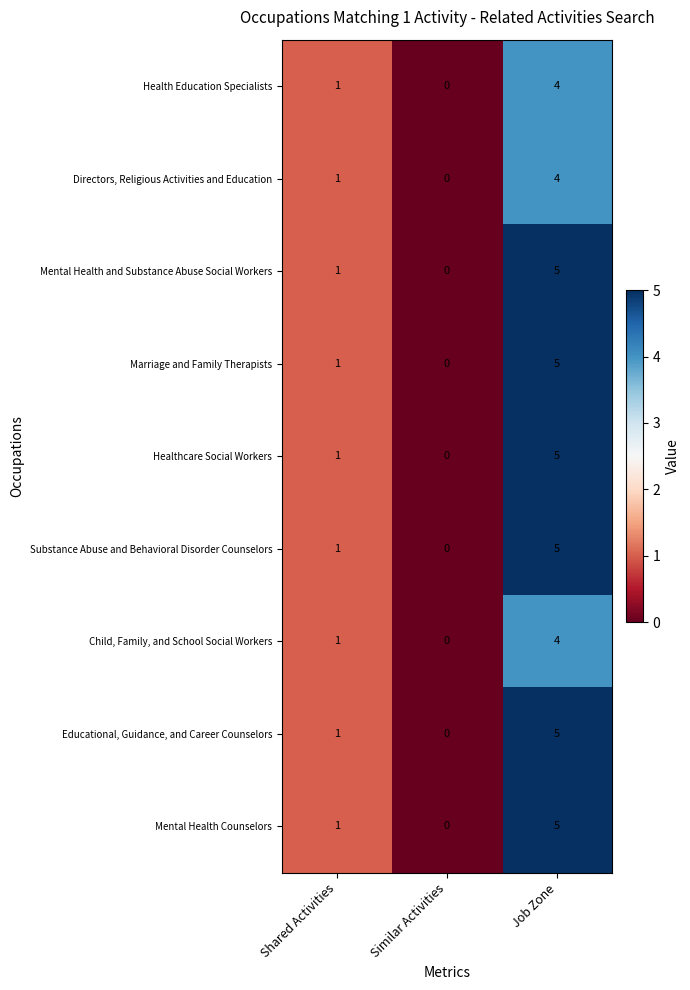

The Health Education Specialists series shows 4 at Job Zone. True or false?

True